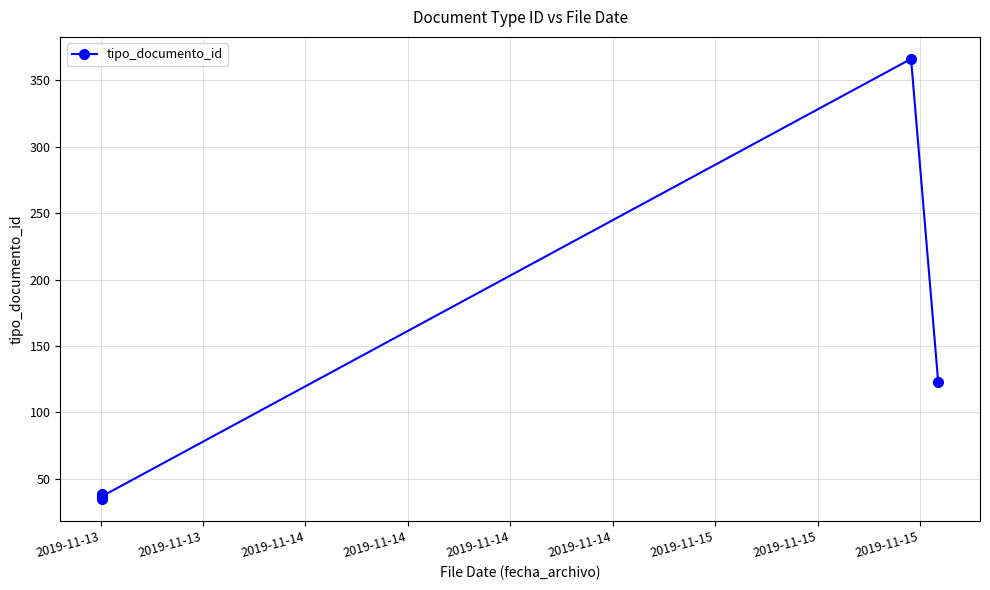

Approximately how many times larger is the value at 2019-11-13 compared to 2019-11-15?

0.3